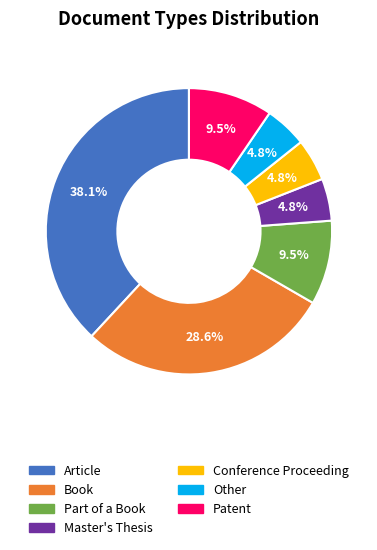

How much of the chart is everything except Other?

95.2%